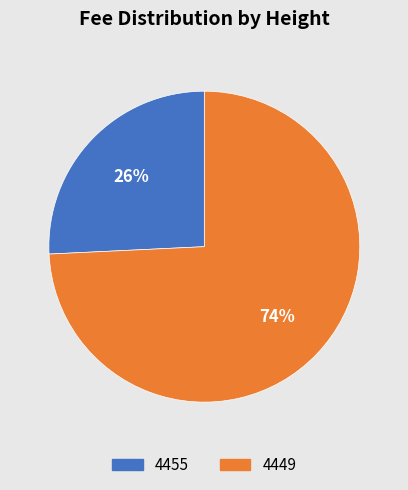

To the nearest percent, what is the difference between the largest and smallest slice percentages?

48%